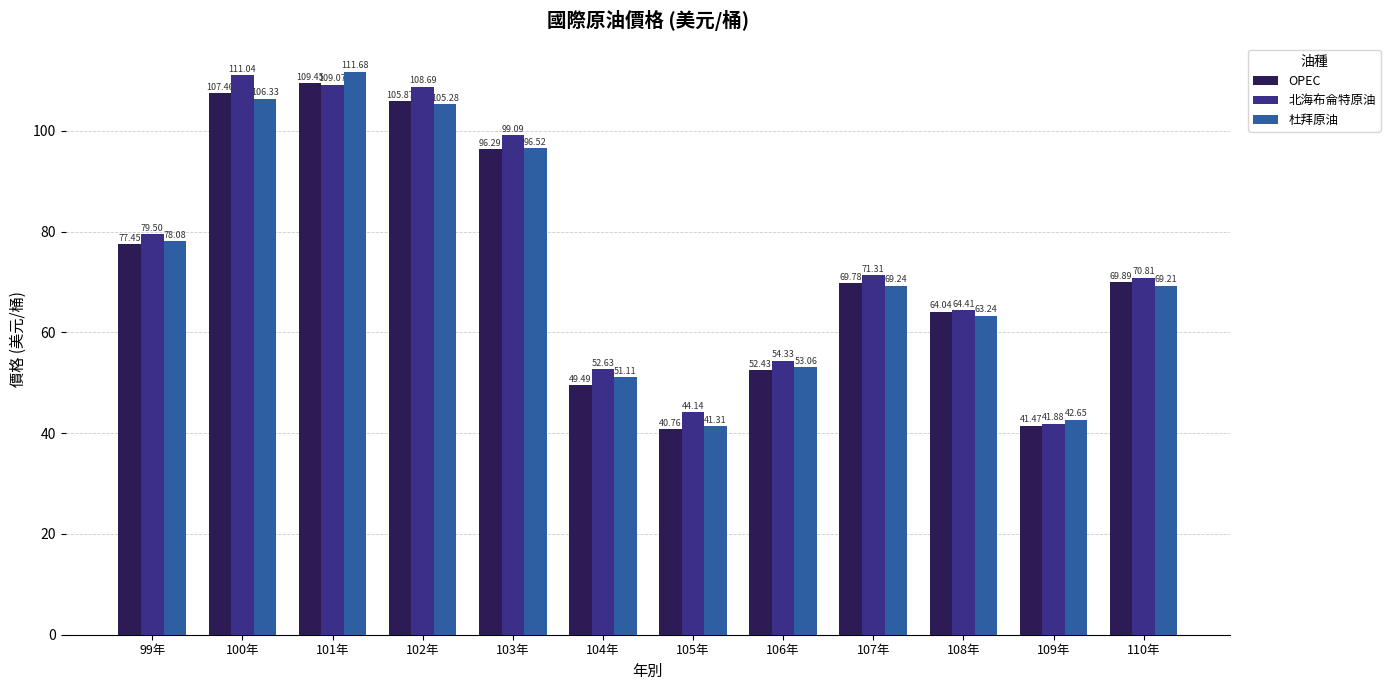

What is the maximum value for OPEC?

109.5